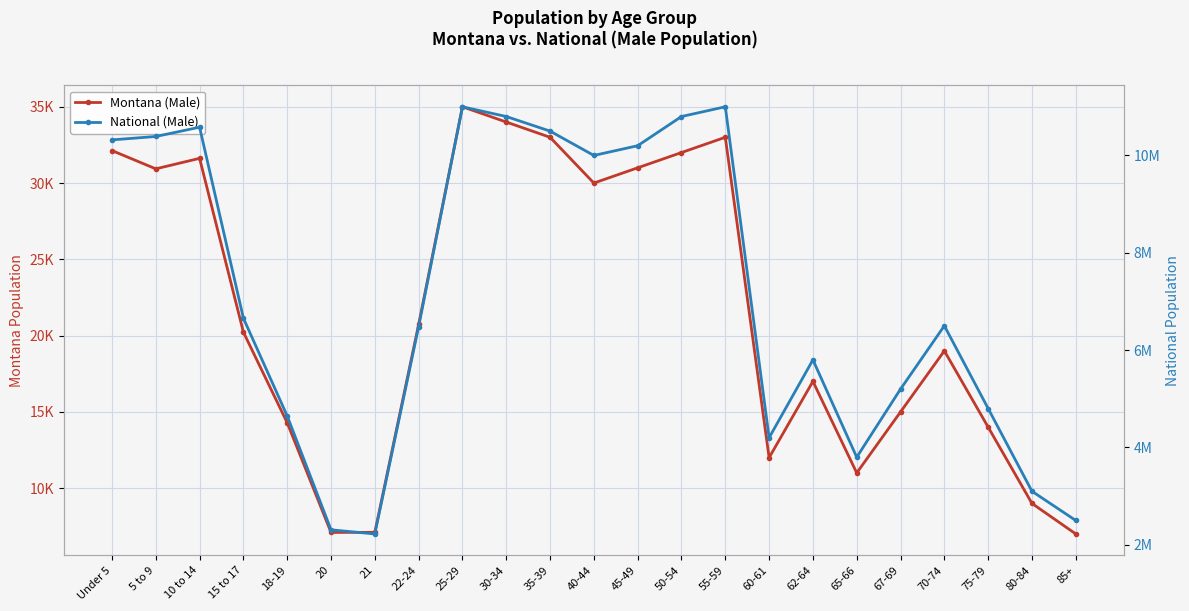

What is the label of the 6th point from the left?

20